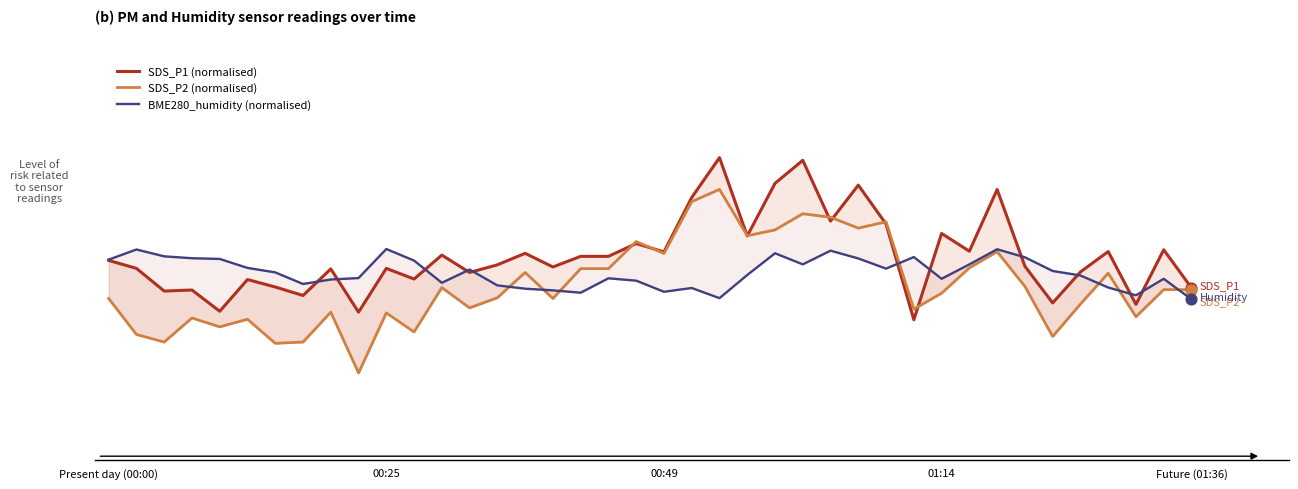

At which category is the sum across all series the highest?

25